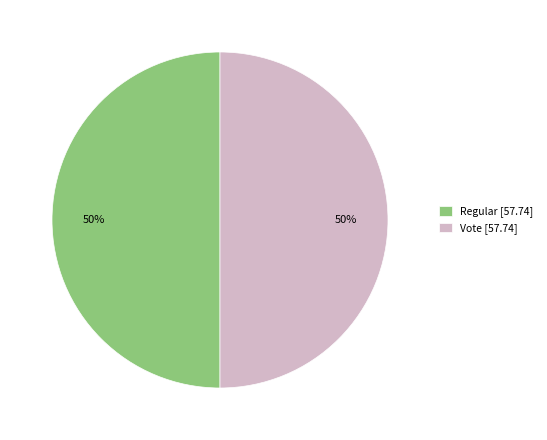

Is the sum of Vote [57.74] and Regular [57.74] greater than half?

Yes